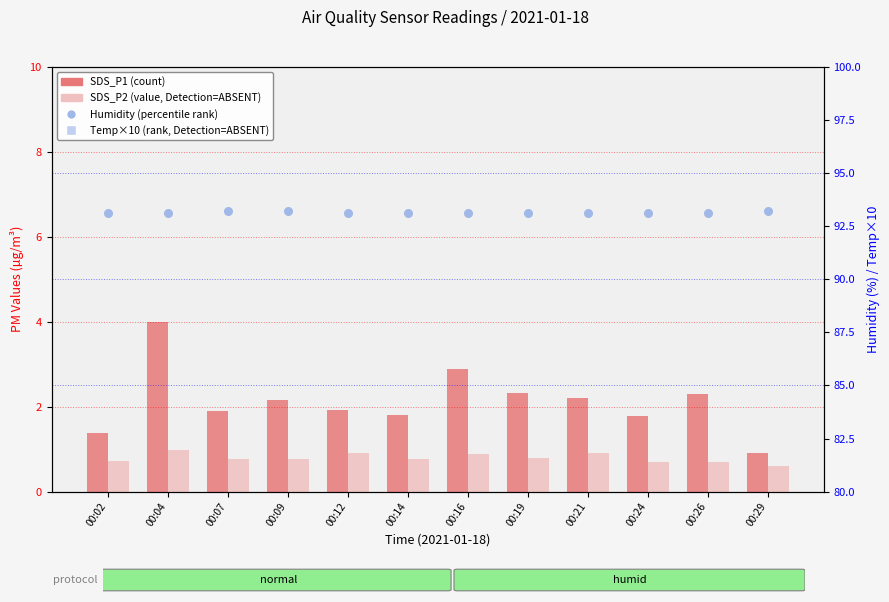

Which series contains the highest Y value?

Humidity